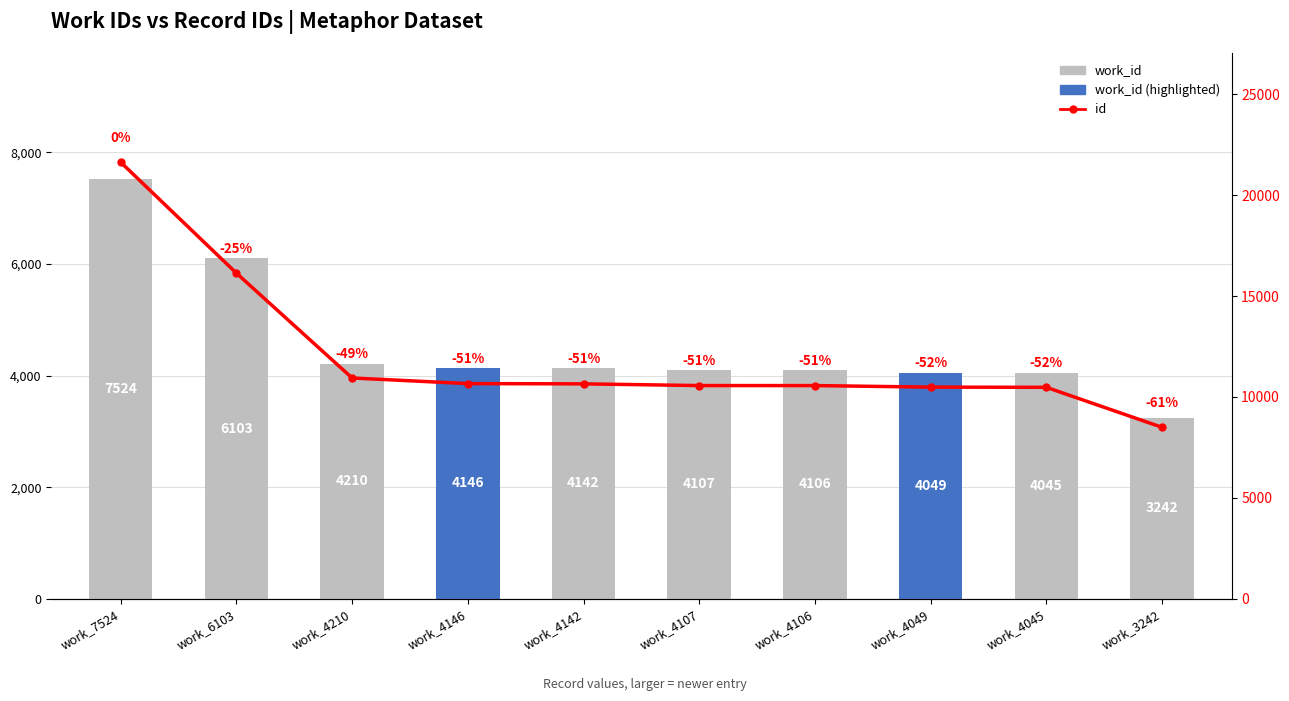

What is the average value of the id series?

12061